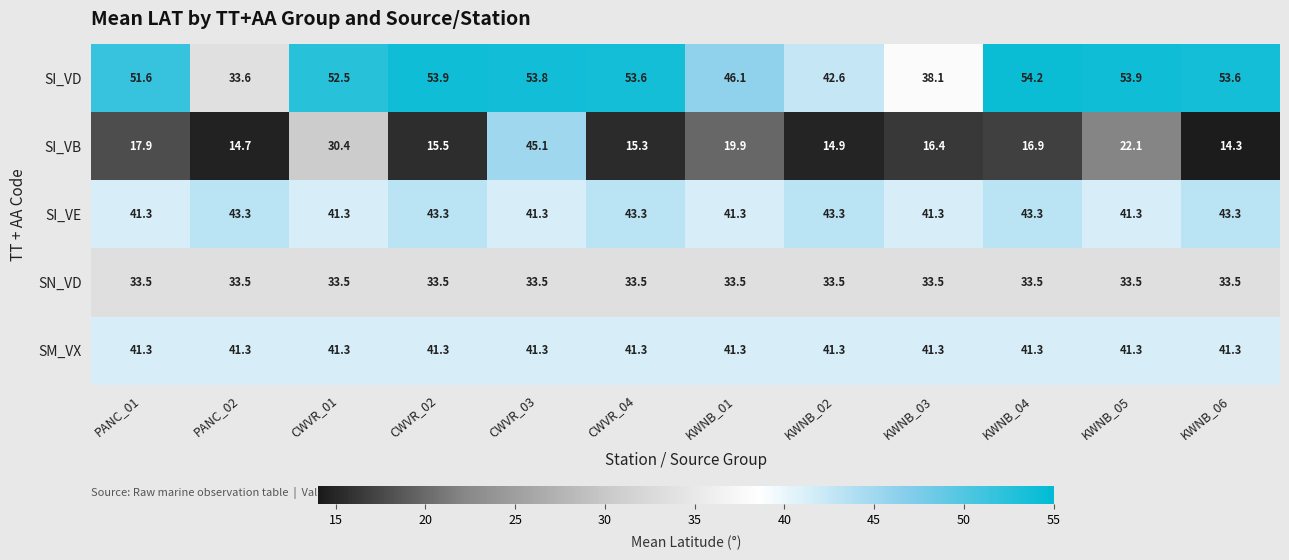

How many values in the SI_VB series exceed 16?

7